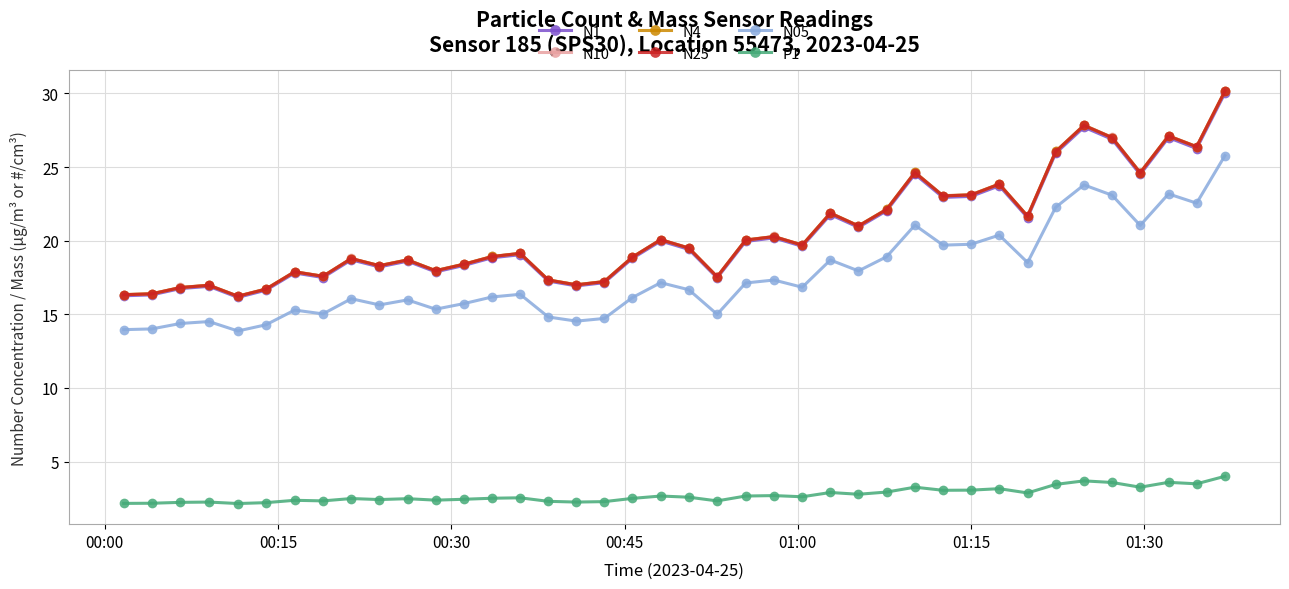

True or false: N25 has more than 1 points higher than both neighbors.

True